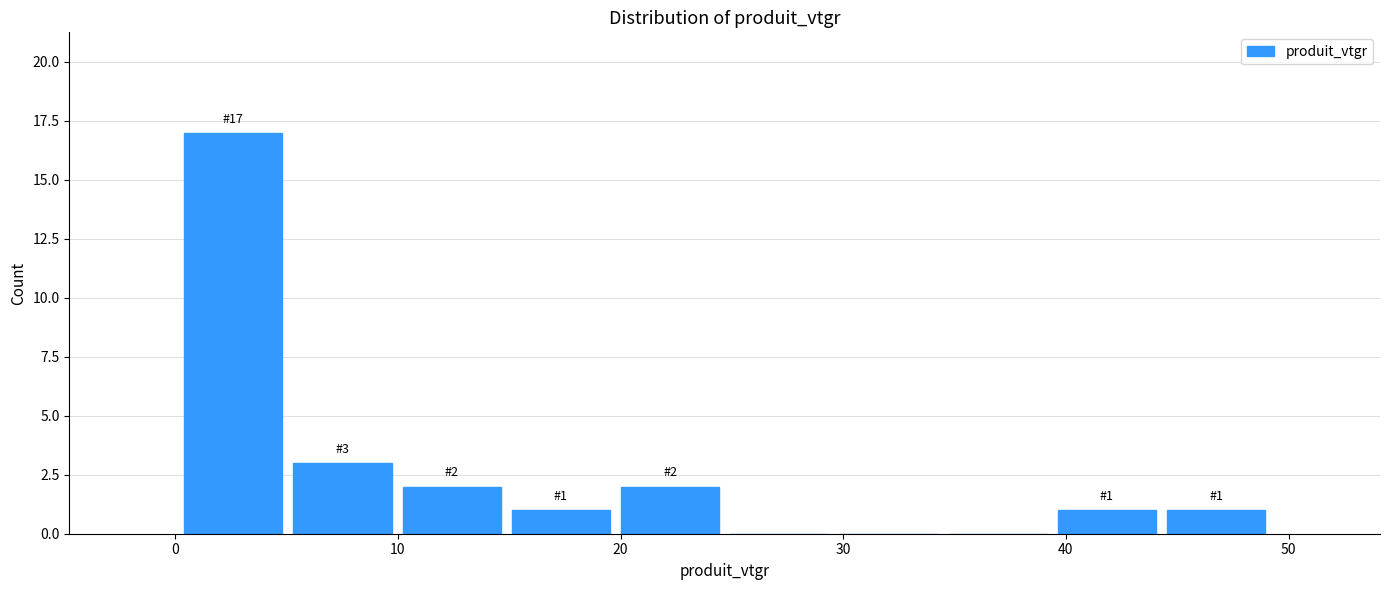

Which range on the x-axis has the tallest bar?

0 to 5